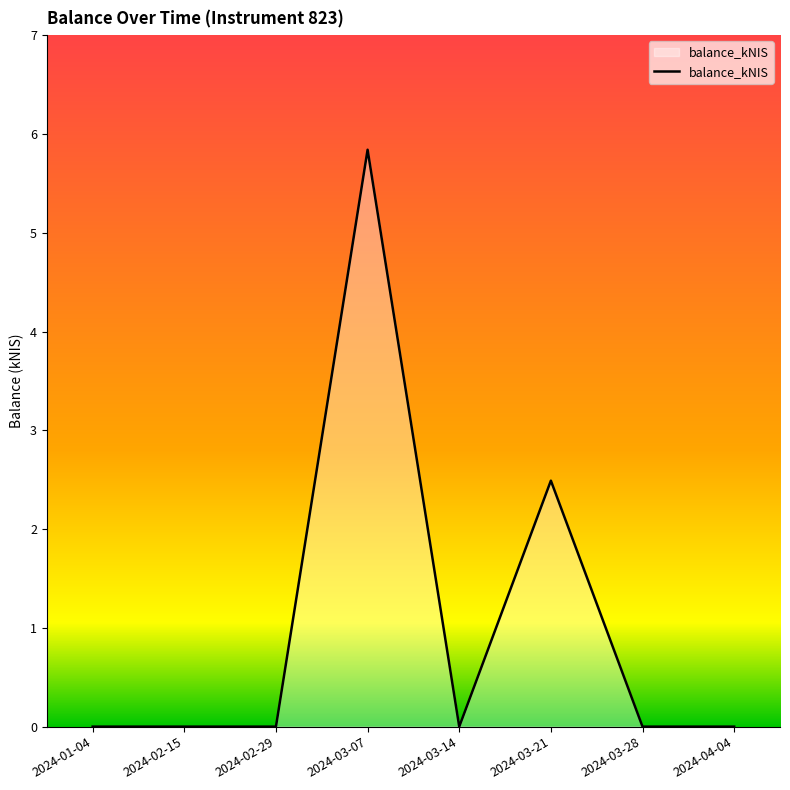

What is the sum of the values at 2024-03-07 and 2024-03-21?

8.3